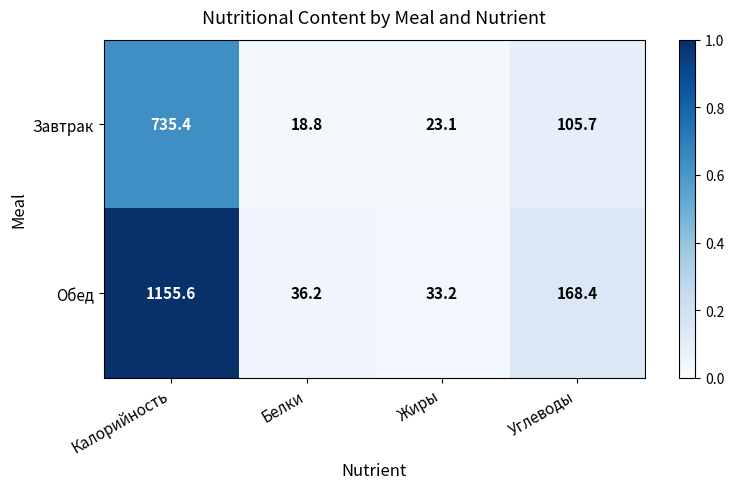

True or false: Завтрак has a value of 138.0 at Углеводы.

False